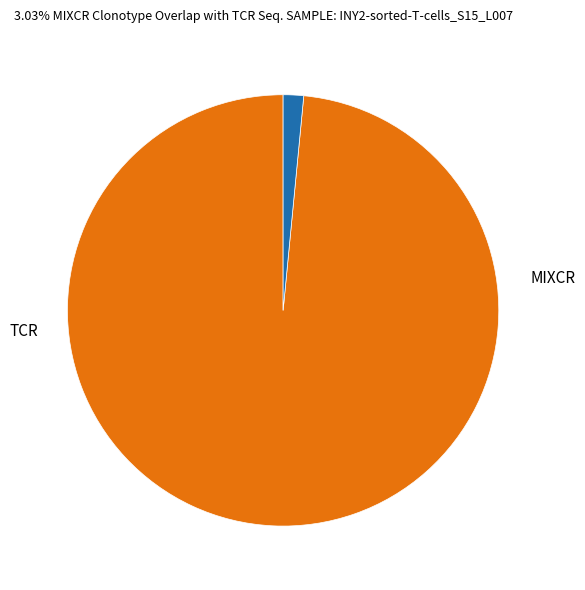

Does any single category account for the majority?

Yes